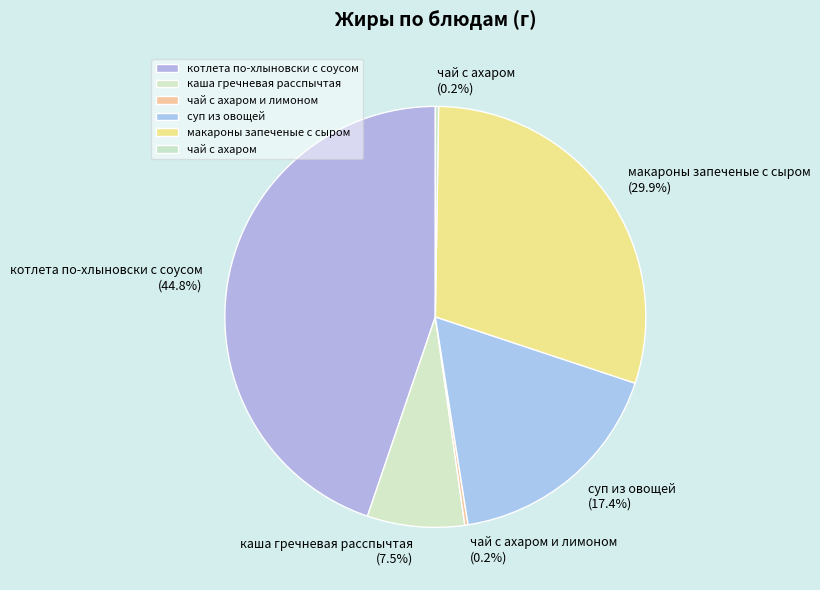

What is the largest slice in the pie chart?

котлета по-хлыновски с соусом